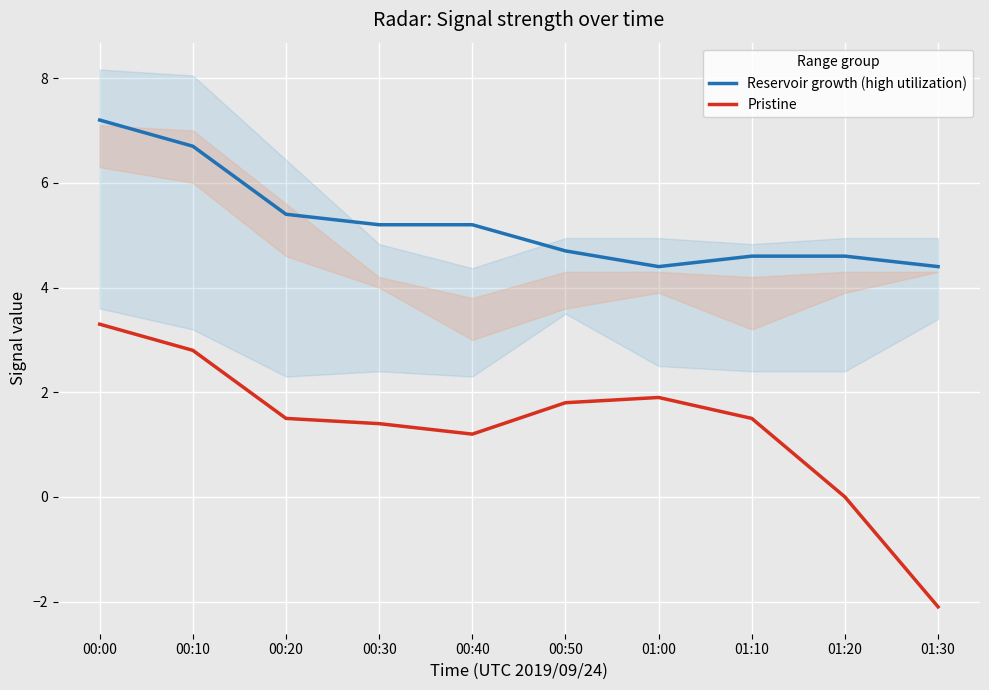

Rank the categories by Pristine value from highest to lowest.

00:00, 00:10, 01:00, 00:50, 00:20, 01:10, 00:30, 00:40, 01:20, 01:30